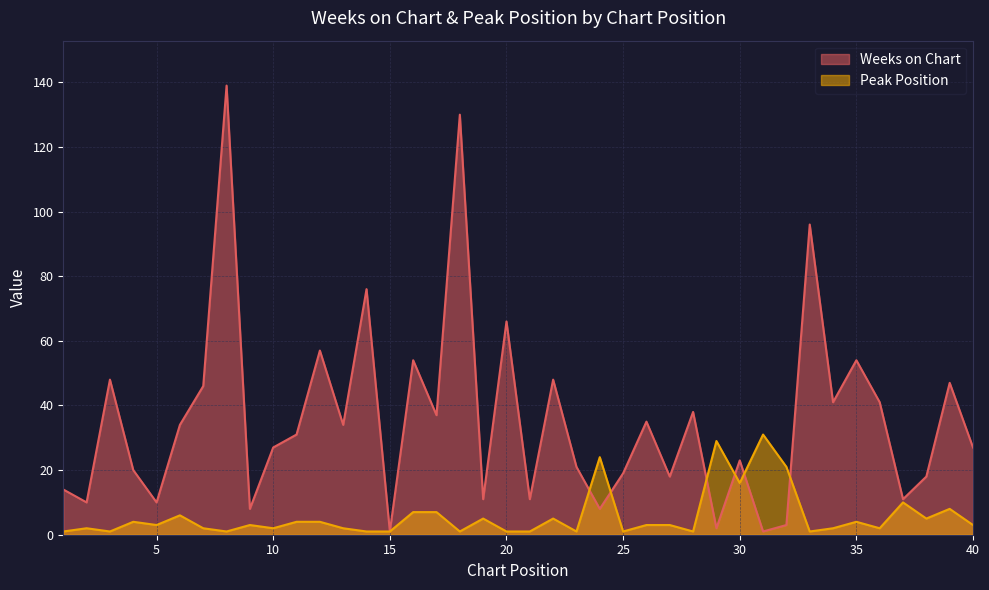

Reading left to right, what are all the values shown in this chart?

Weeks on Chart: 14	10	48	20	10	34	46	139	8	27	31	57	34	76	1	54	37	130	11	66	11	48	21	8	19	35	18	38	2	23	1	3	96	41	54	41	11	18	47	27
Peak Position: 1	2	1	4	3	6	2	1	3	2	4	4	2	1	1	7	7	1	5	1	1	5	1	24	1	3	3	1	29	16	31	21	1	2	4	2	10	5	8	3